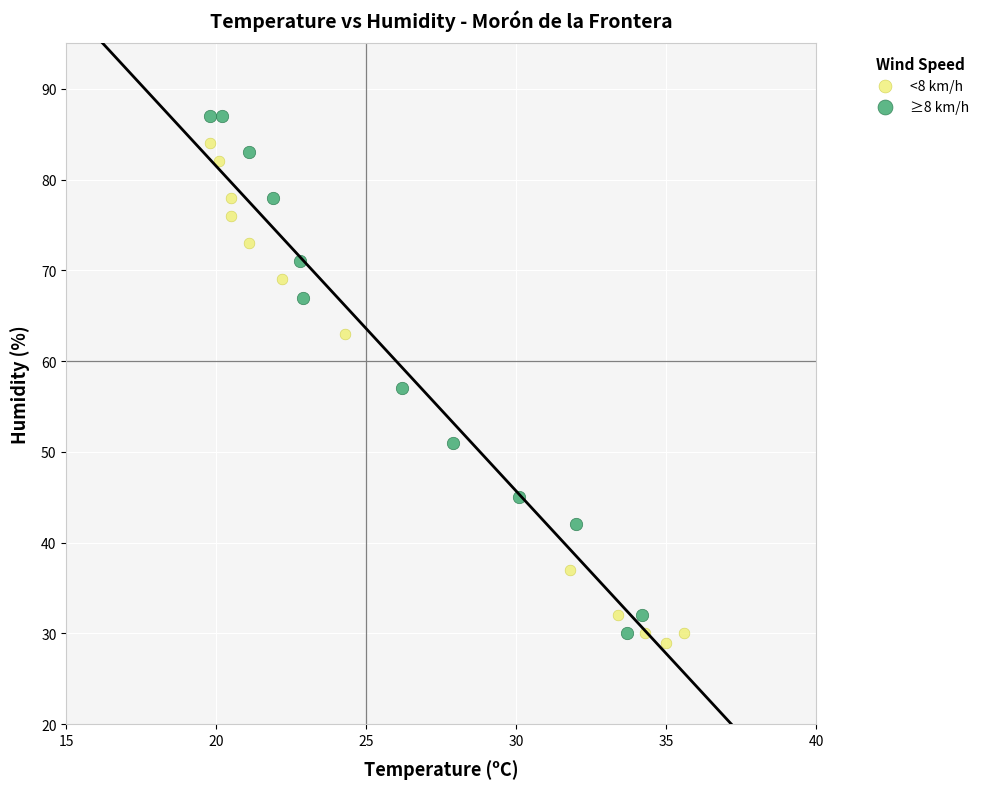

What are all the series names shown in the legend?

<8 km/h, ≥8 km/h